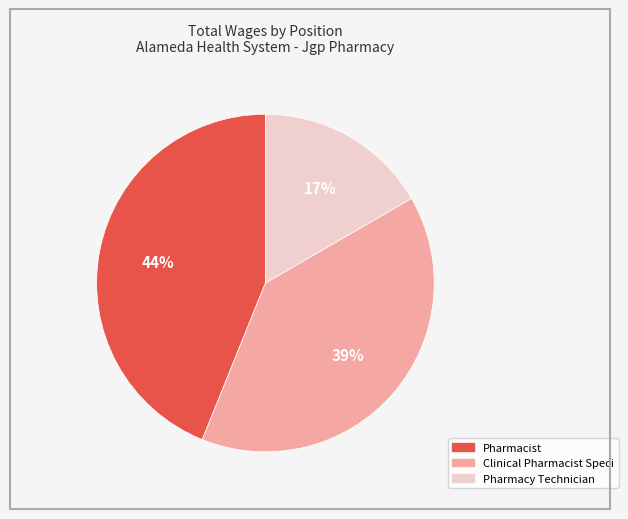

What is the smallest slice in the pie chart?

Pharmacy Technician